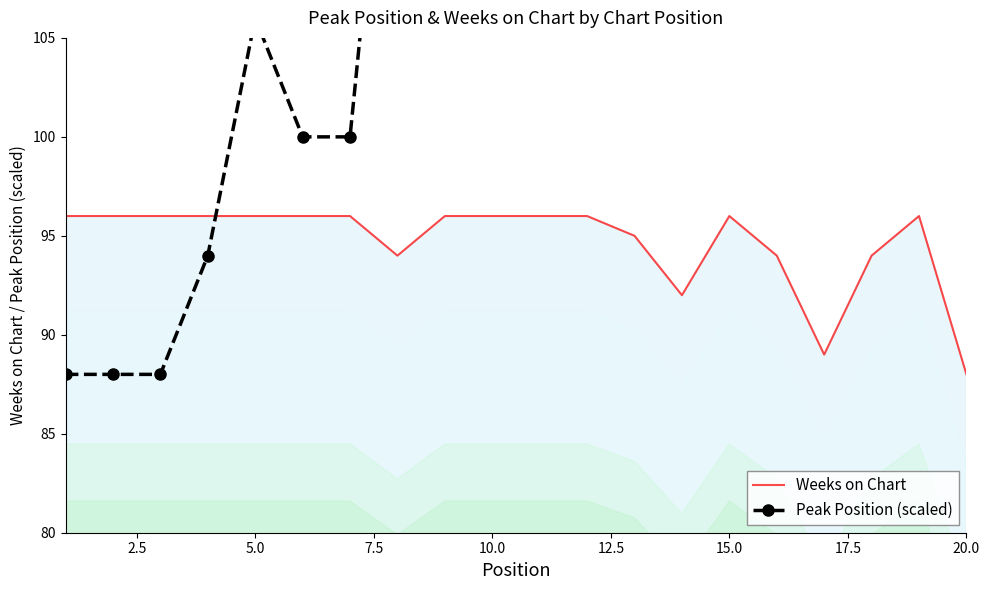

What is the minimum value for Weeks on Chart?

88